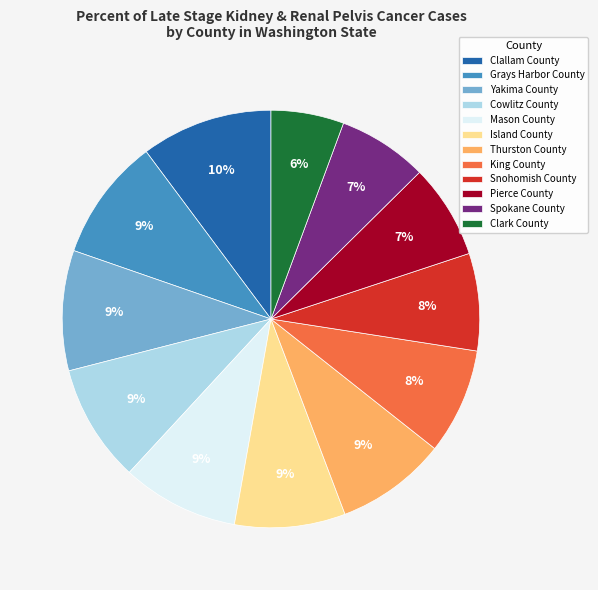

Is there any slice that represents more than half of the pie?

No